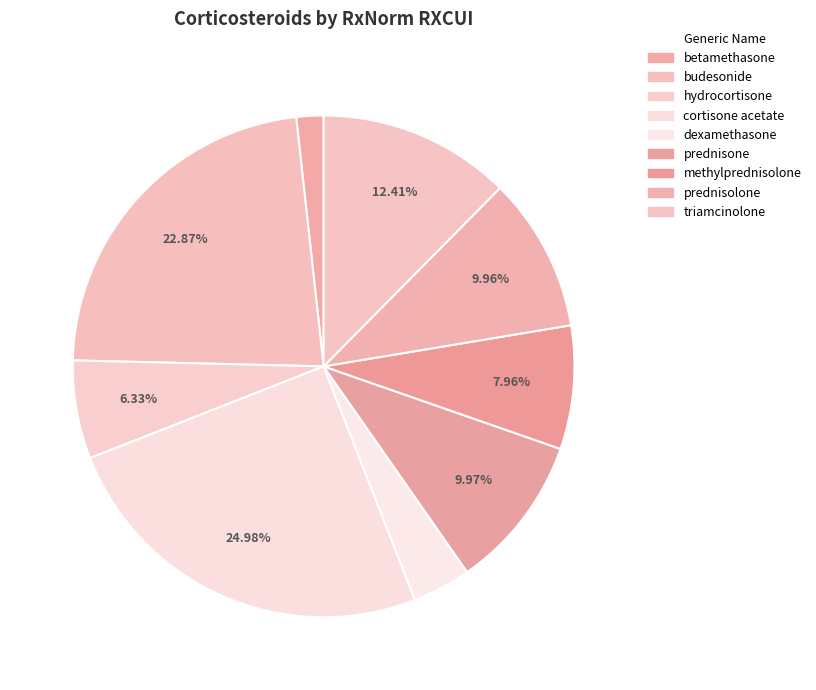

What is the largest slice in the pie chart?

cortisone acetate